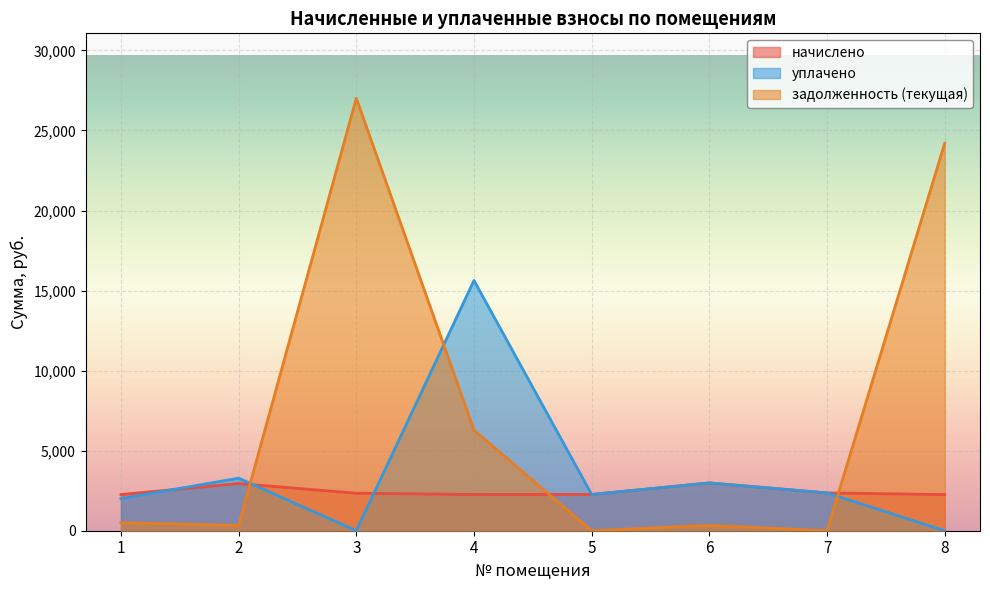

Is it true that уплачено equals 2361.2 at 7?

True